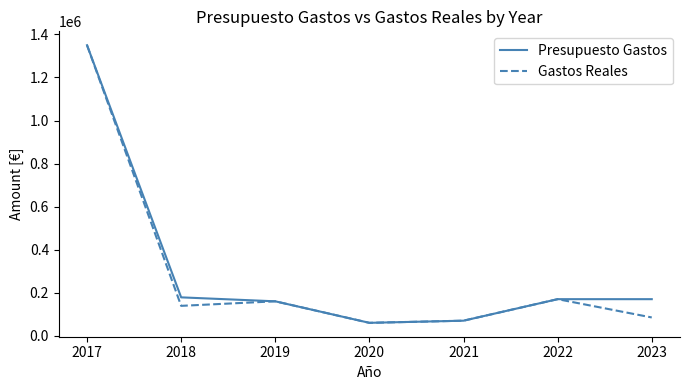

At which label does Presupuesto Gastos first exceed 170000?

2017